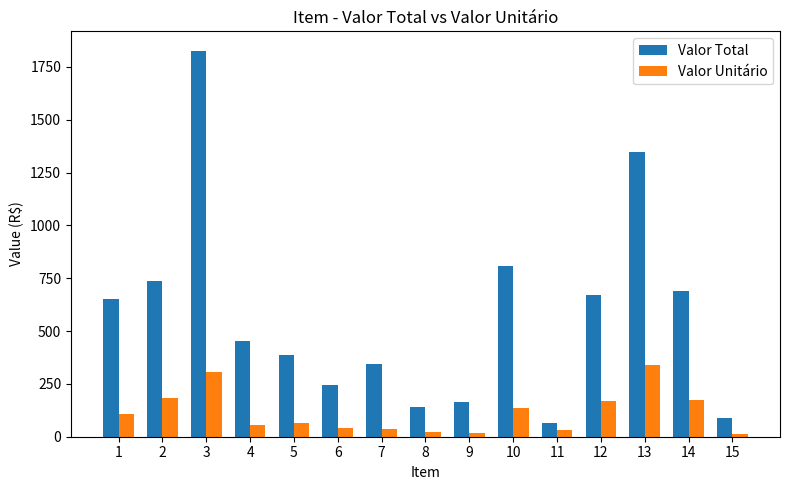

Which label corresponds to the largest value in the chart?

3